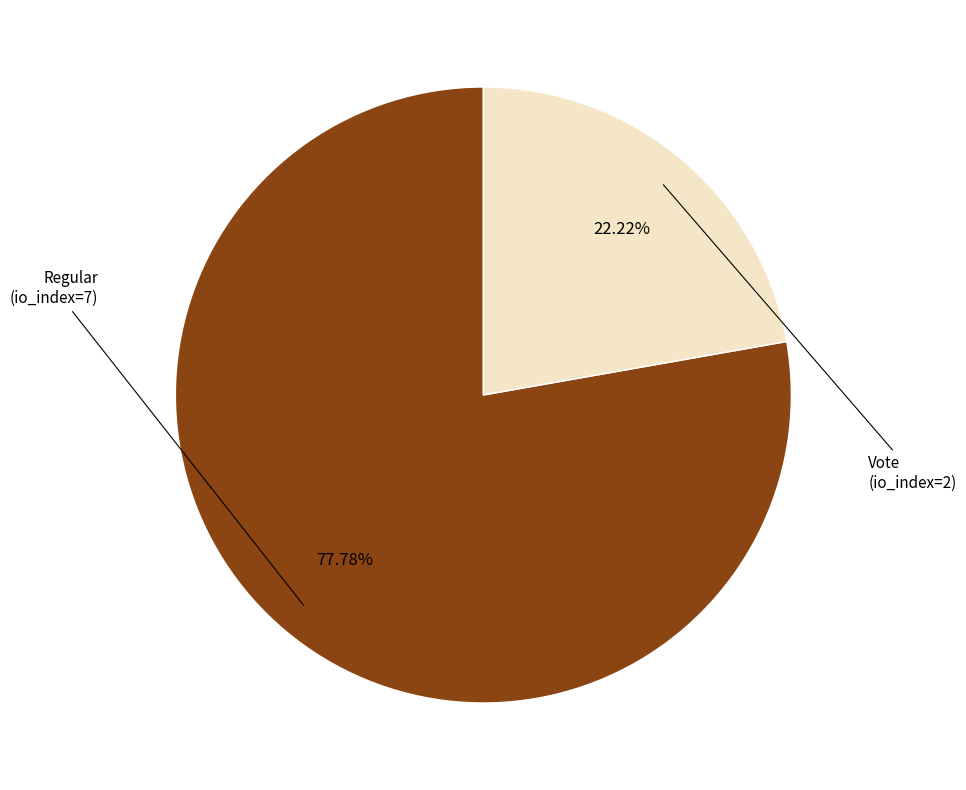

How many segments does this pie chart have?

2